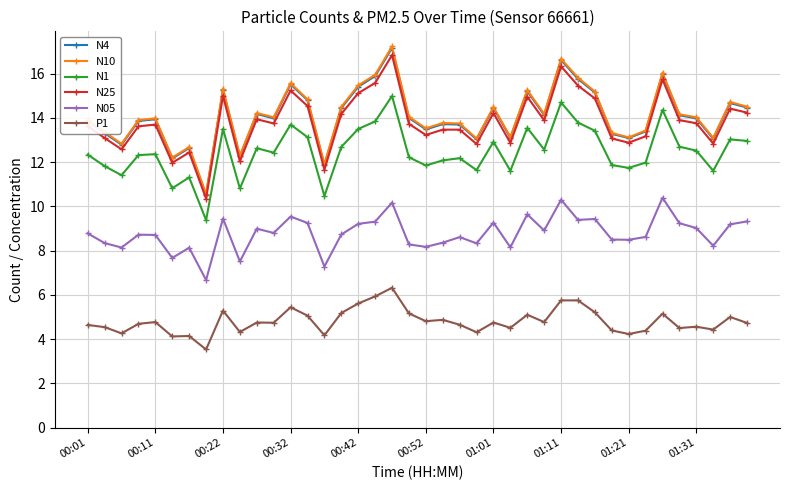

What is the difference between the second highest and second lowest values in the N25 series?

4.7